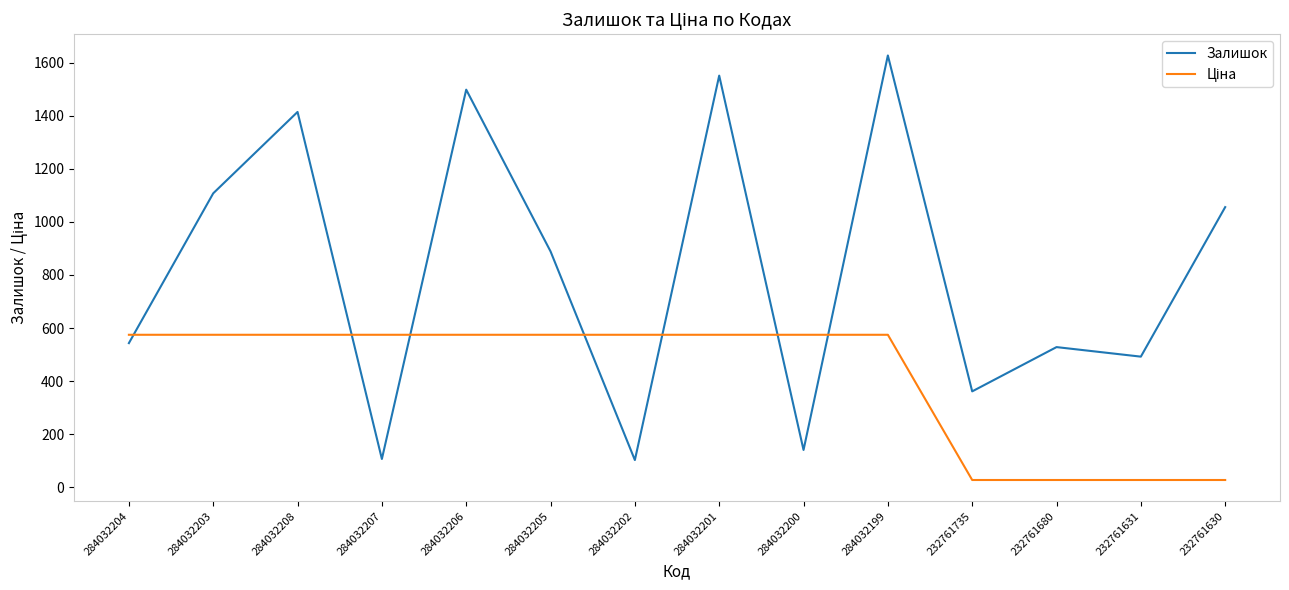

What is the maximum value for Залишок?

1628.0